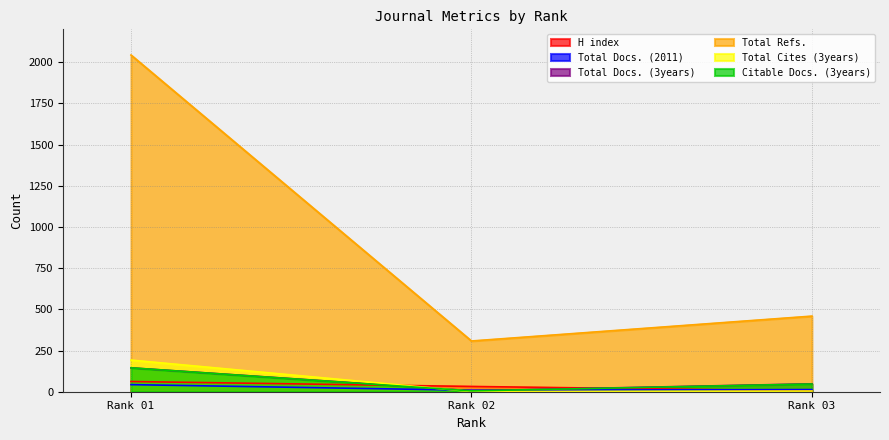

Which series changed the most between Rank 01 and Rank 02?

Total Refs.